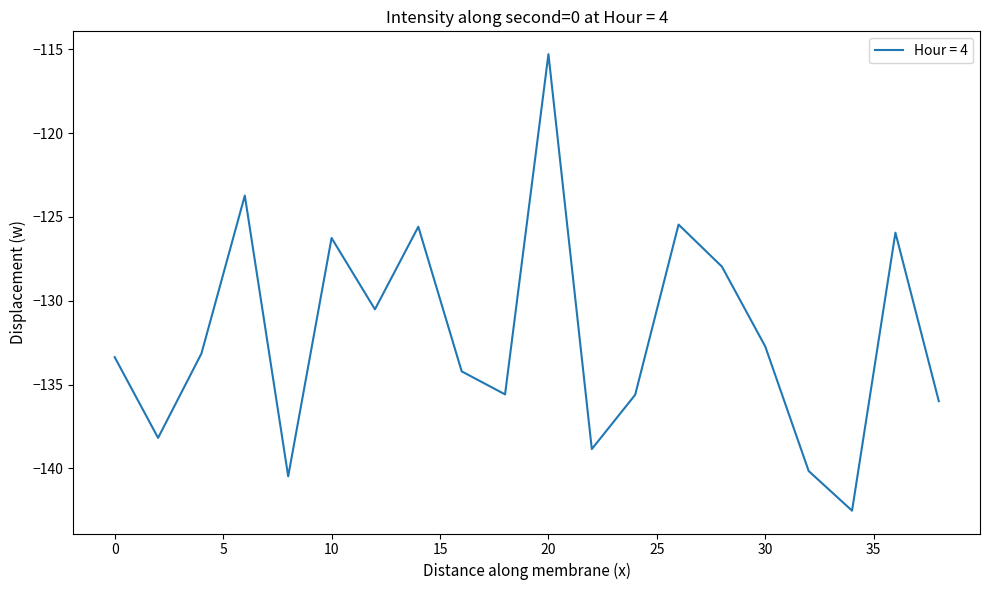

What is the smallest value displayed?

-142.5